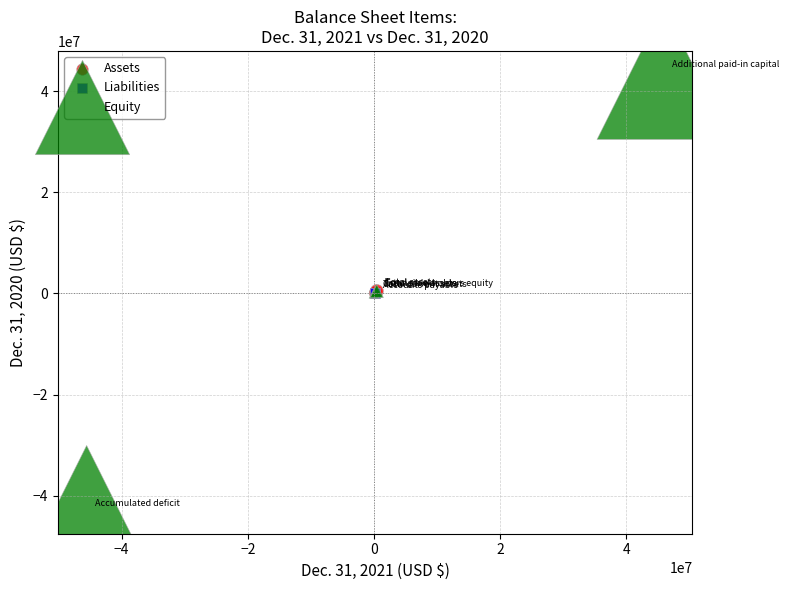

What are all the series names shown in the legend?

Assets, Liabilities, Equity